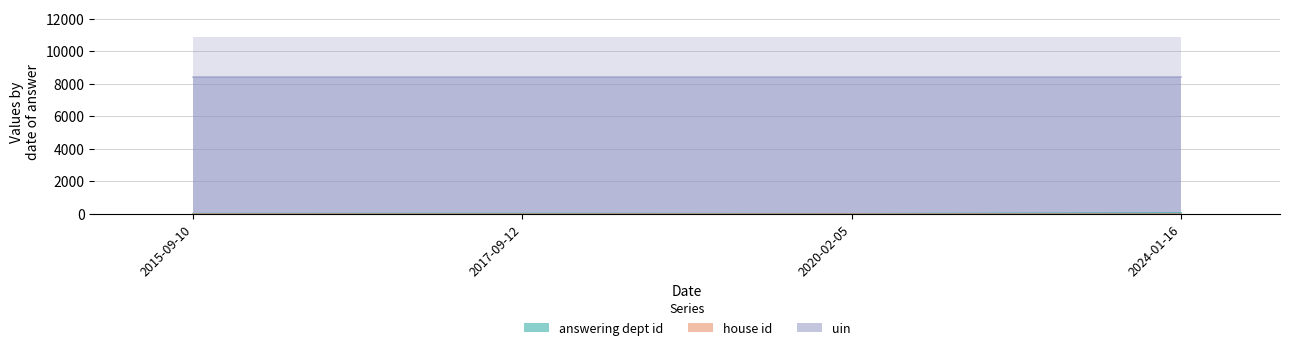

How many data points in answering dept id are above 16?

1